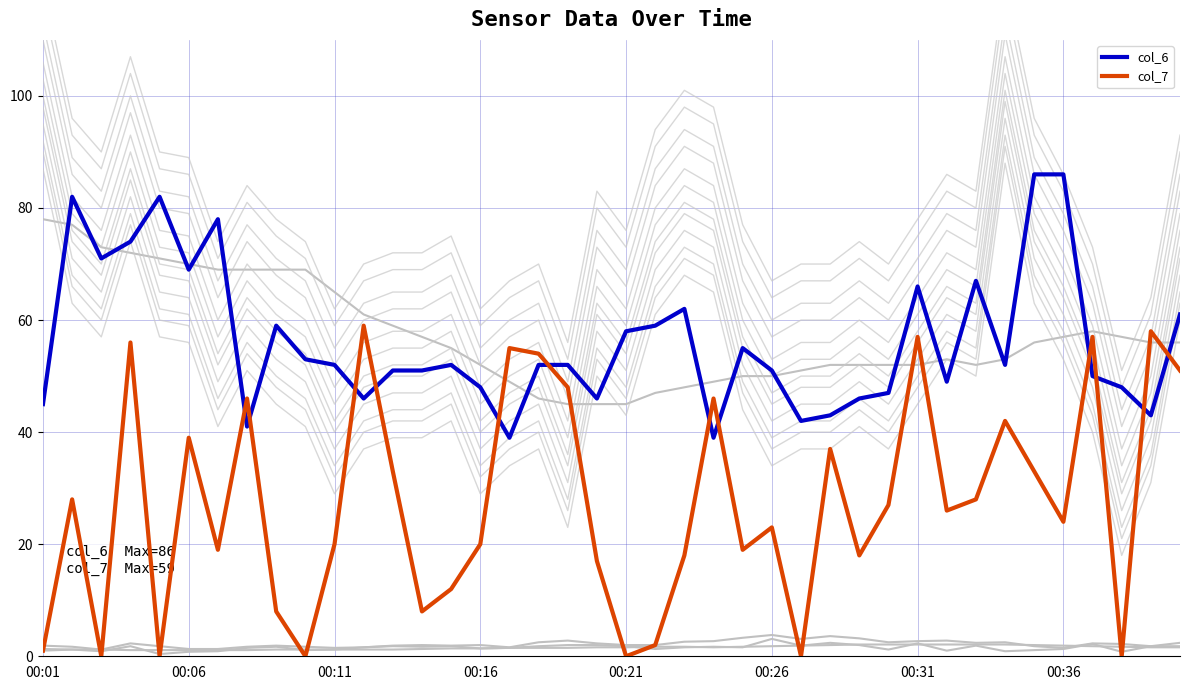

What is the spread (max minus min) of values at 00:16?

50.6